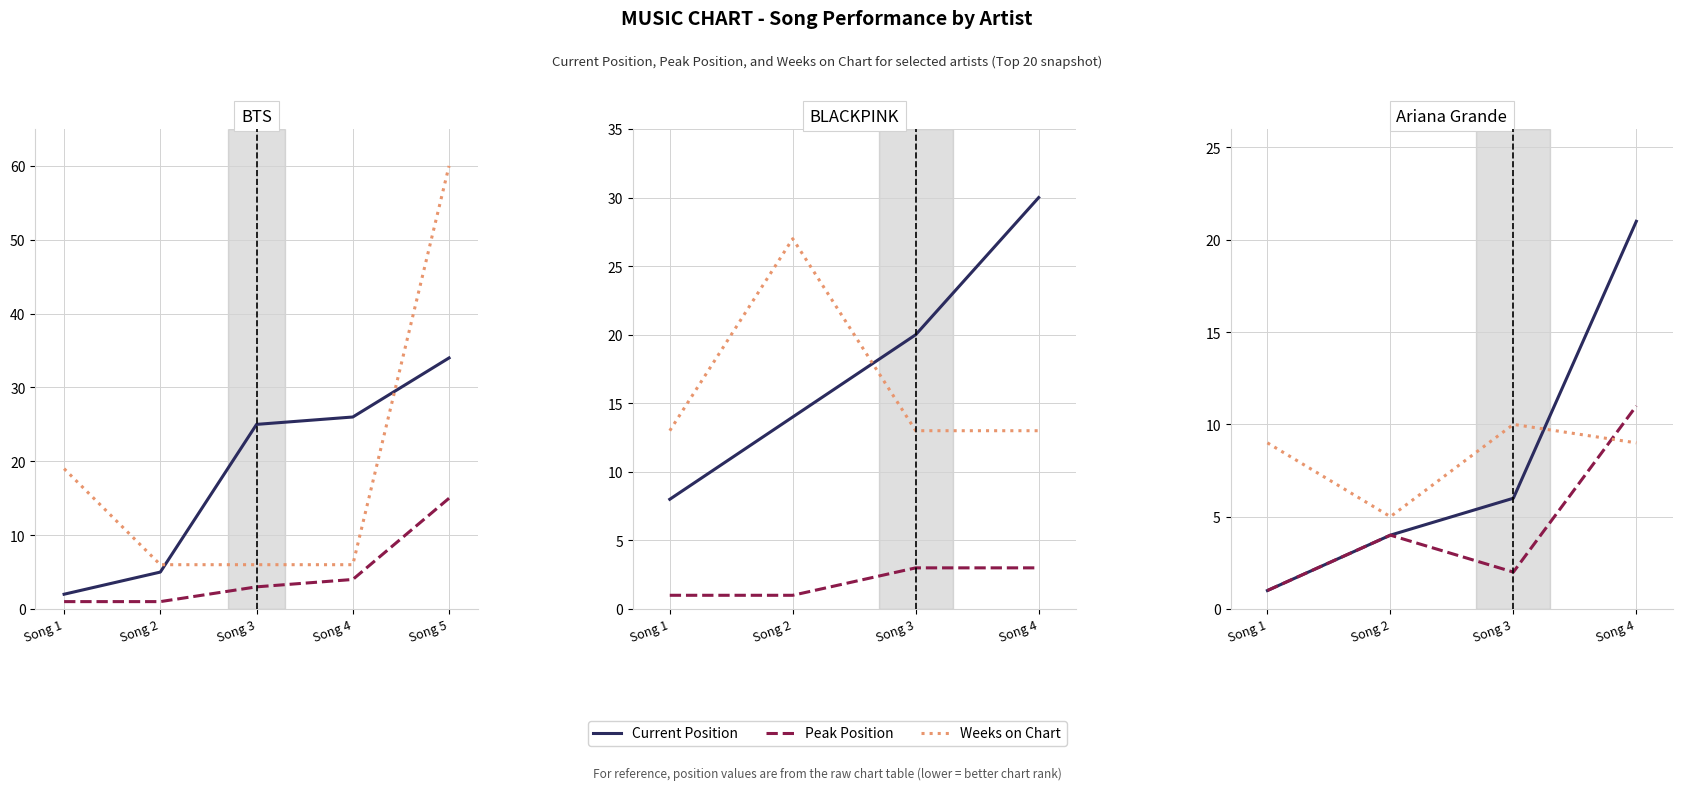

How many interior local peaks does the Weeks on Chart series have?

1